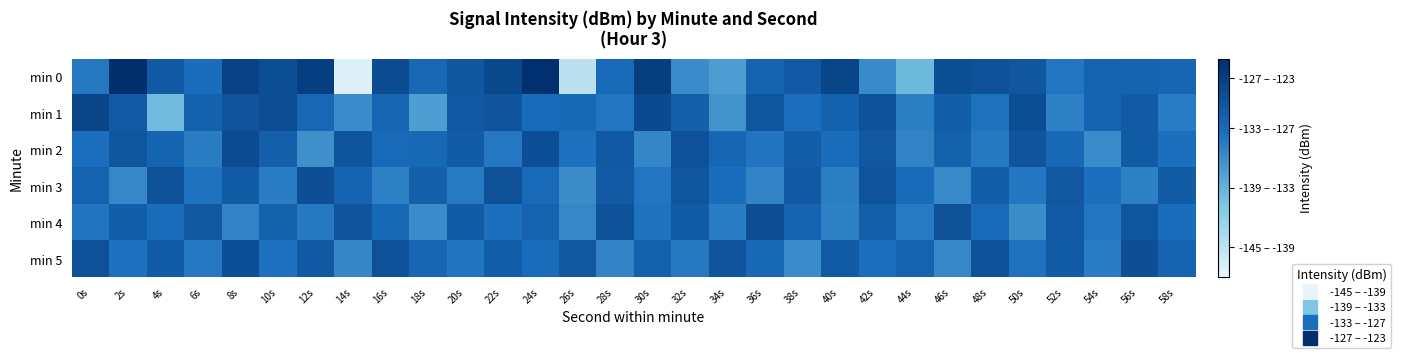

At 44s, list the series in order from smallest to largest.

min 0, min 2, min 1, min 4, min 3, min 5